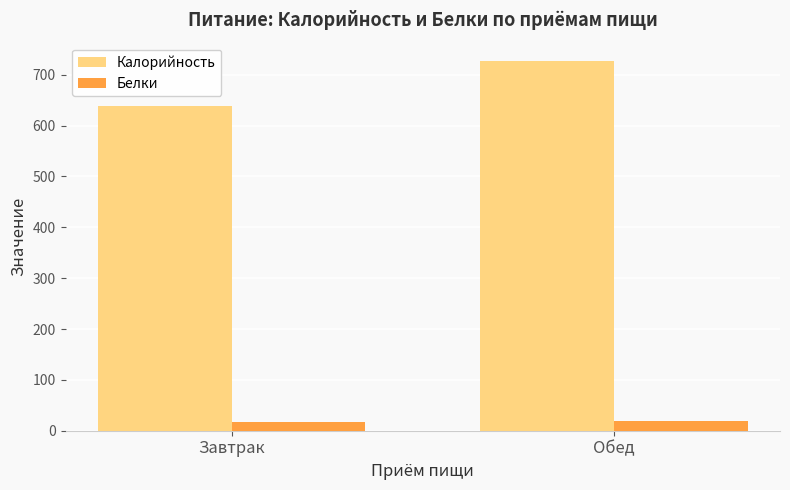

List the labels in order of Калорийность value, smallest first.

Завтрак, Обед